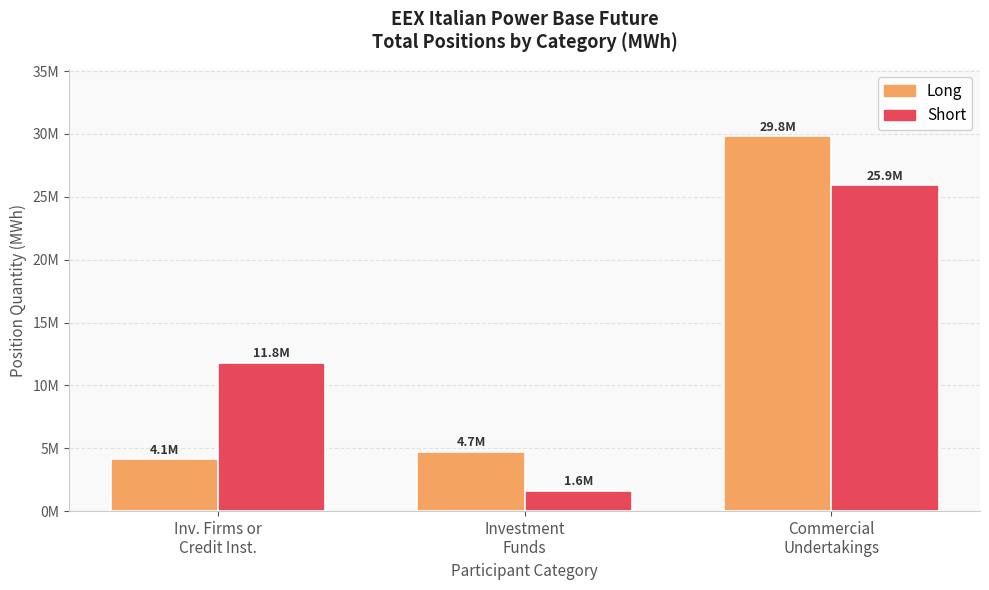

Which has a higher value, Inv. Firms or
Credit Inst. or Commercial
Undertakings?

Commercial
Undertakings